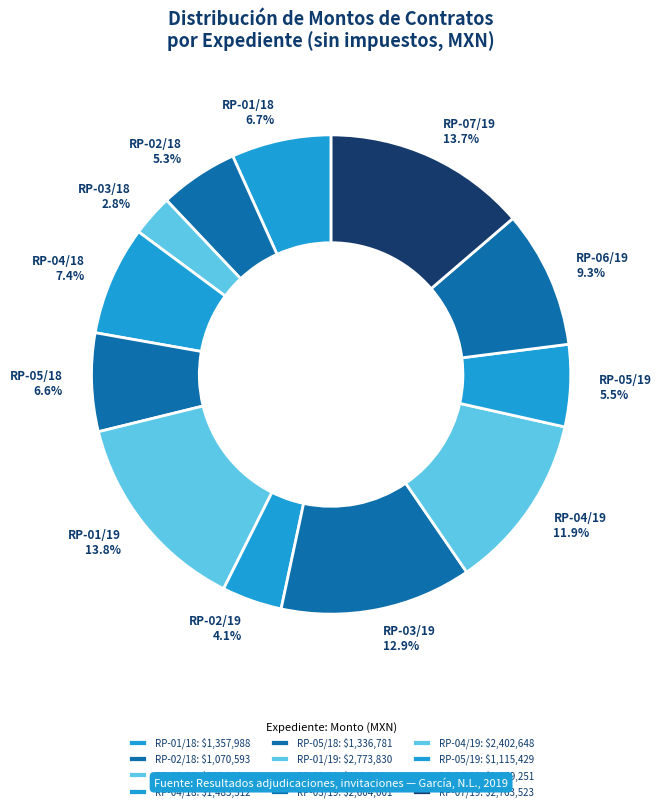

Rank the categories by value from lowest to highest.

OP-MGNL-RP-03/18-IR, OP-MGNL-RP-02/19-IR, OP-MGNL-RP-02/18-IR, OP-MGNL-RP-05/19-IR, OP-MGNL-RP-05/18-IR, OP-MGNL-RP-01/18-IR, OP-MGNL-RP-04/18-IR, OP-MGNL-RP-06/19-IR, OP-MGNL-RP-04/19-IR, OP-MGNL-RP-03/19-IR, OP-MGNL-RP-07/19-IR, OP-MGNL-RP-01/19-IR